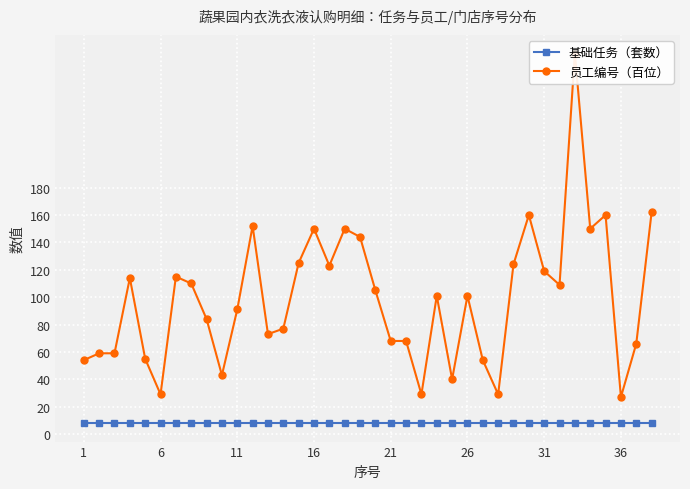

Reading left to right, list all the values displayed in this chart.

基础任务（套数）: 8	8	8	8	8	8	8	8	8	8	8	8	8	8	8	8	8	8	8	8	8	8	8	8	8	8	8	8	8	8	8	8	8	8	8	8	8	8
员工编号（百位）: 54	59	59	114	55	29	115	110	84	43	91	152	73	77	125	150	123	150	144	105	68	68	29	101	40	101	54	29	124	160	119	109	278	150	160	27	66	162